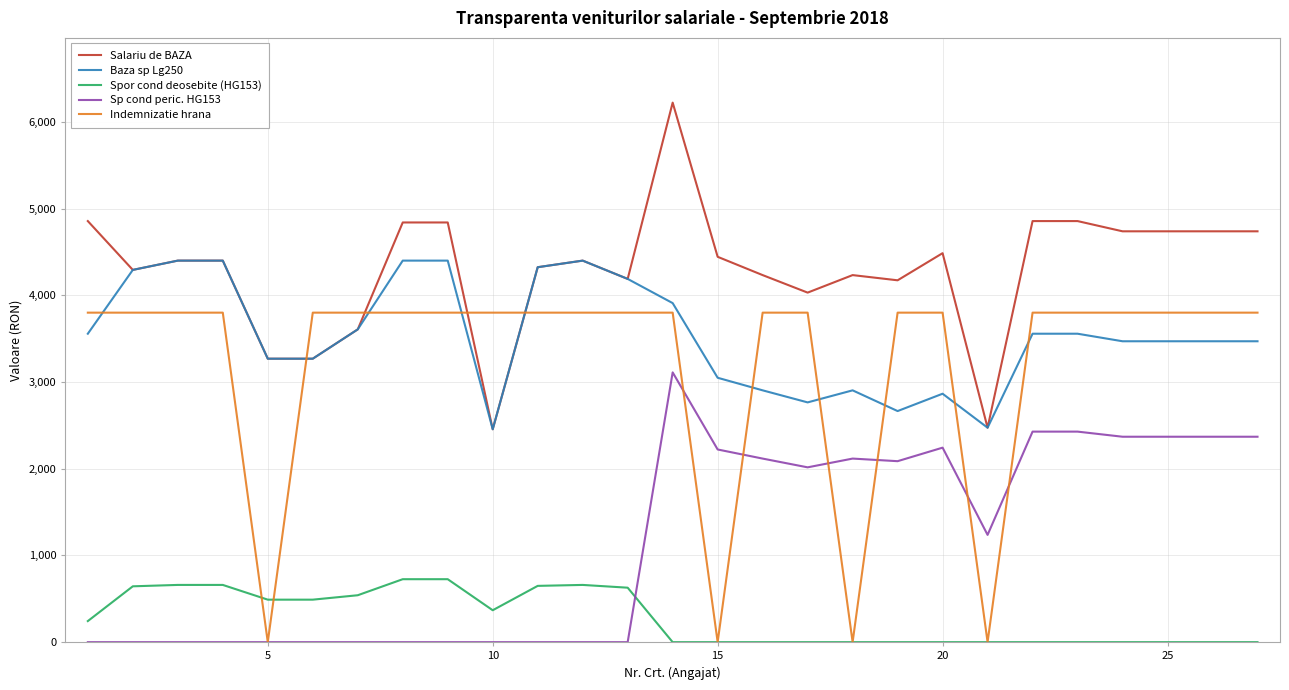

How many categories are shown in the chart?

27